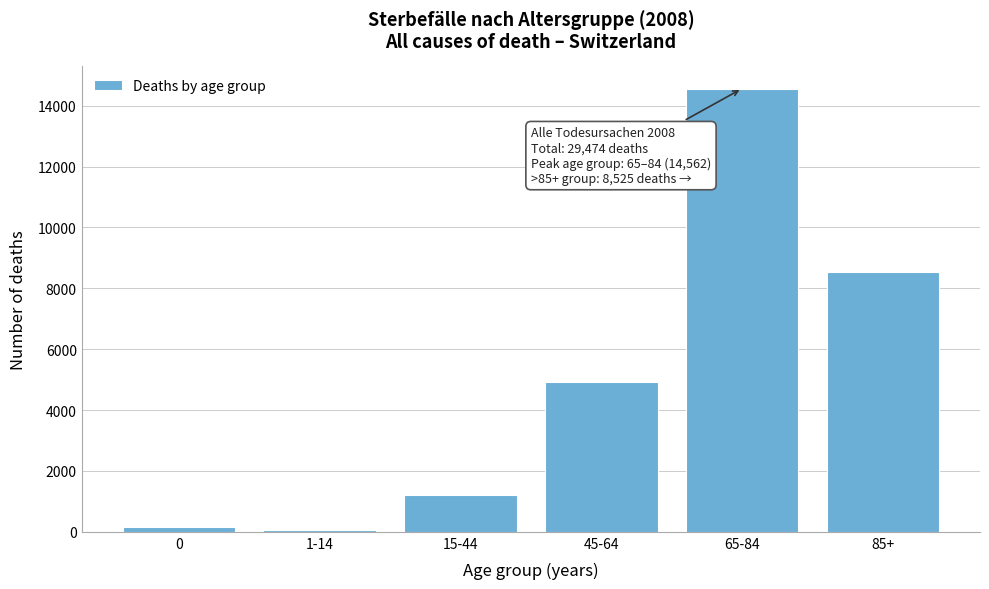

Reading right to left, transcribe all the data shown in this chart.

8525	14562	4925	1224	69	169